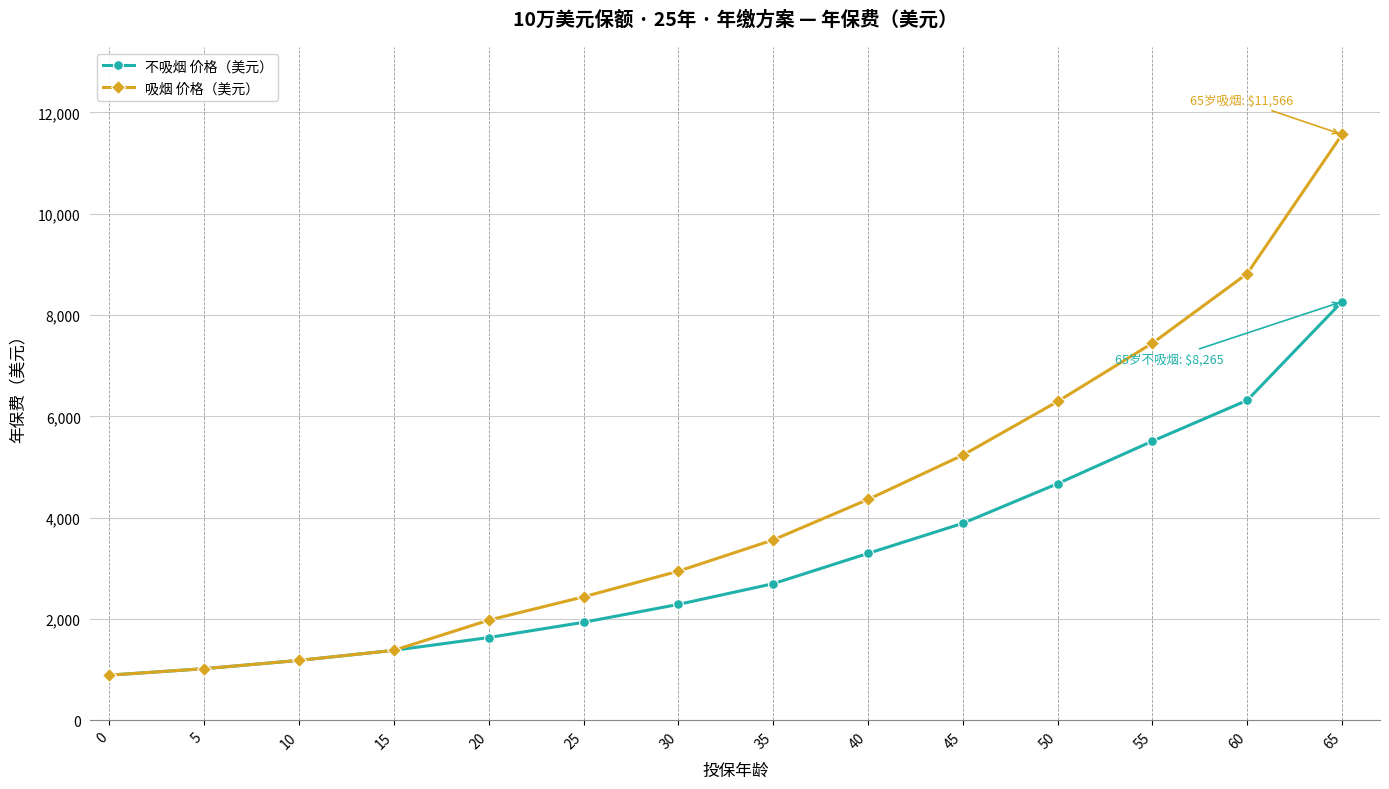

Reading left to right, transcribe all the data shown in this chart.

不吸烟 价格（美元）: 0=892	5=1019	10=1183	15=1381	20=1634	25=1935	30=2288	35=2697	40=3295	45=3889	50=4672	55=5512	60=6318	65=8265
吸烟 价格（美元）: 0=892	5=1019	10=1183	15=1381	20=1977	25=2437	30=2944	35=3561	40=4360	45=5235	50=6294	55=7446	60=8820	65=11566